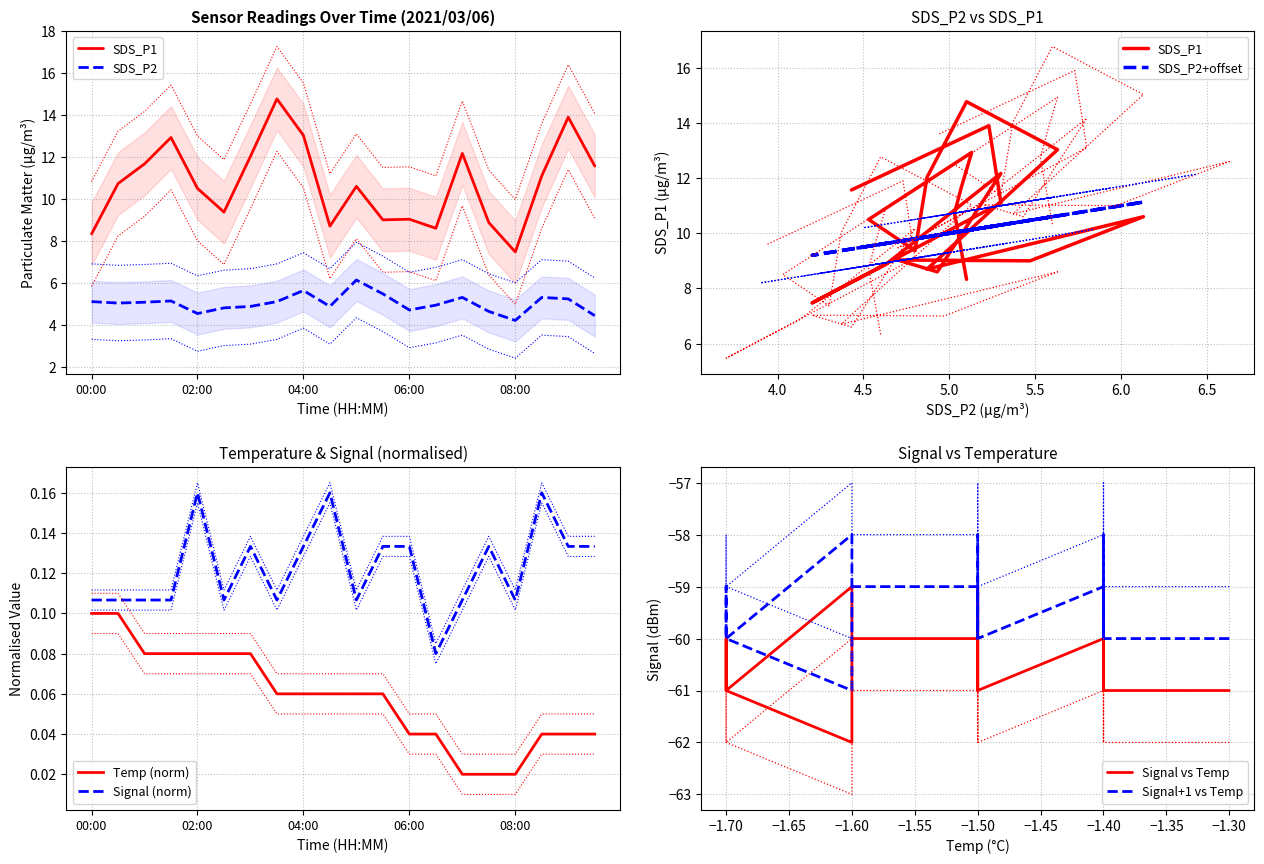

True or false: Temp and SDS_P2 cross at least once.

False